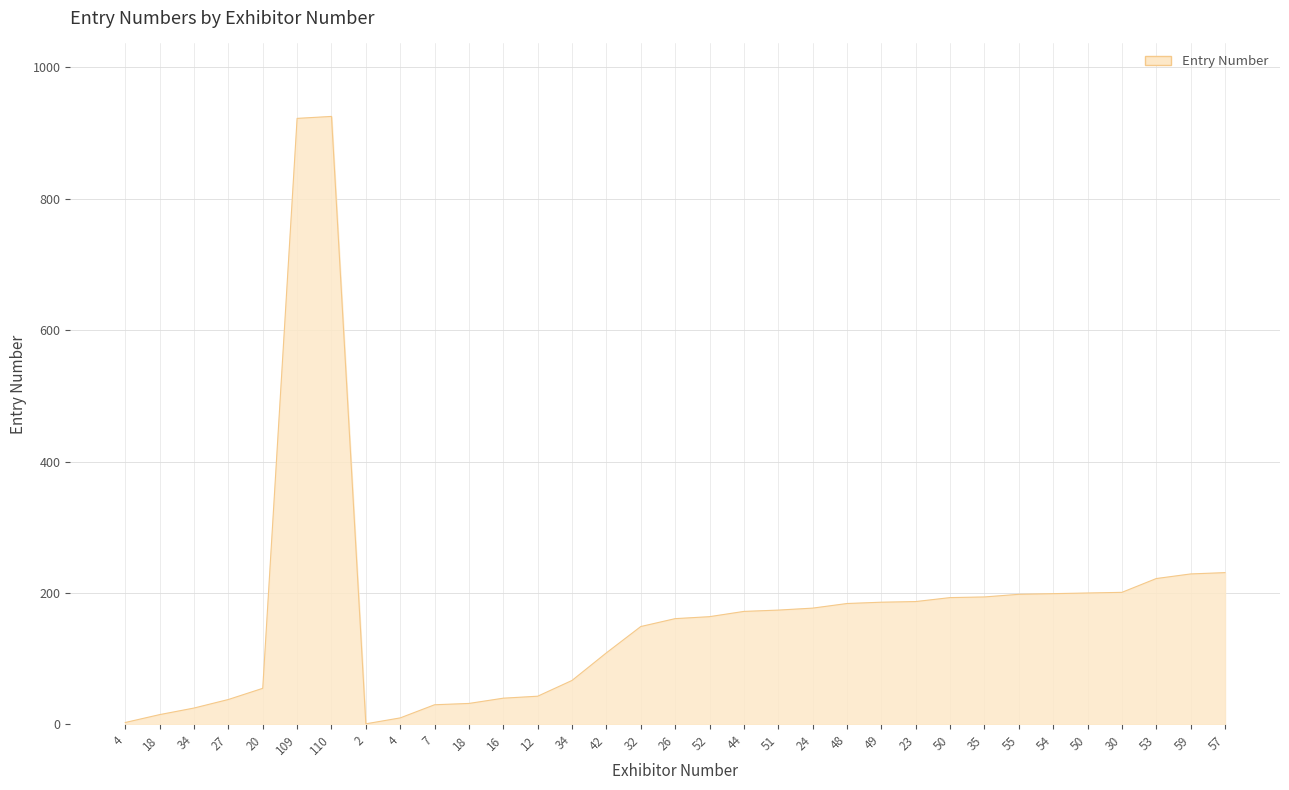

How many lines are shown in the chart?

1